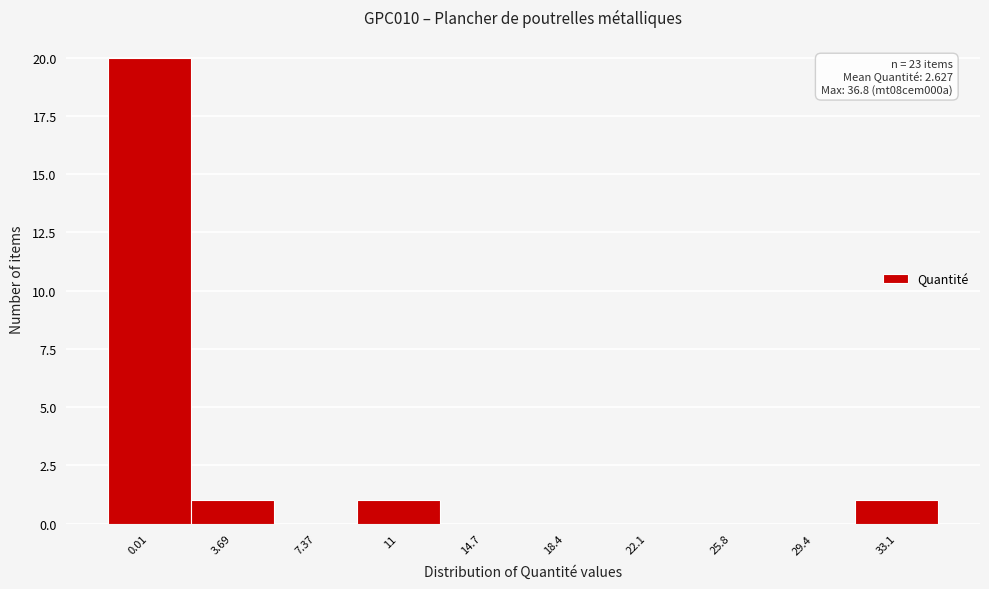

Reading left to right, extract all data points from this chart.

0.01=20	3.69=1	7.37=0	11=1	14.7=0	18.4=0	22.1=0	25.8=0	29.4=0	33.1=1